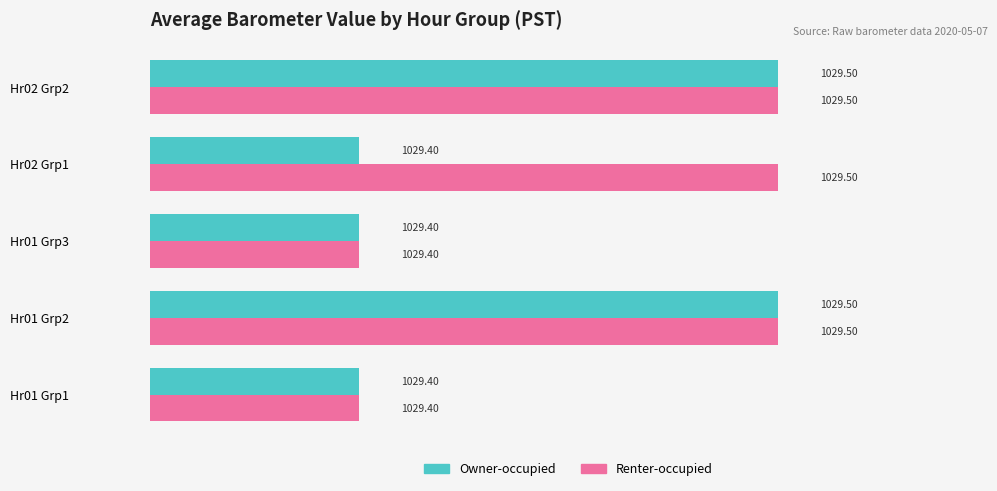

What are all the series names shown in the legend?

Owner-occupied, Renter-occupied